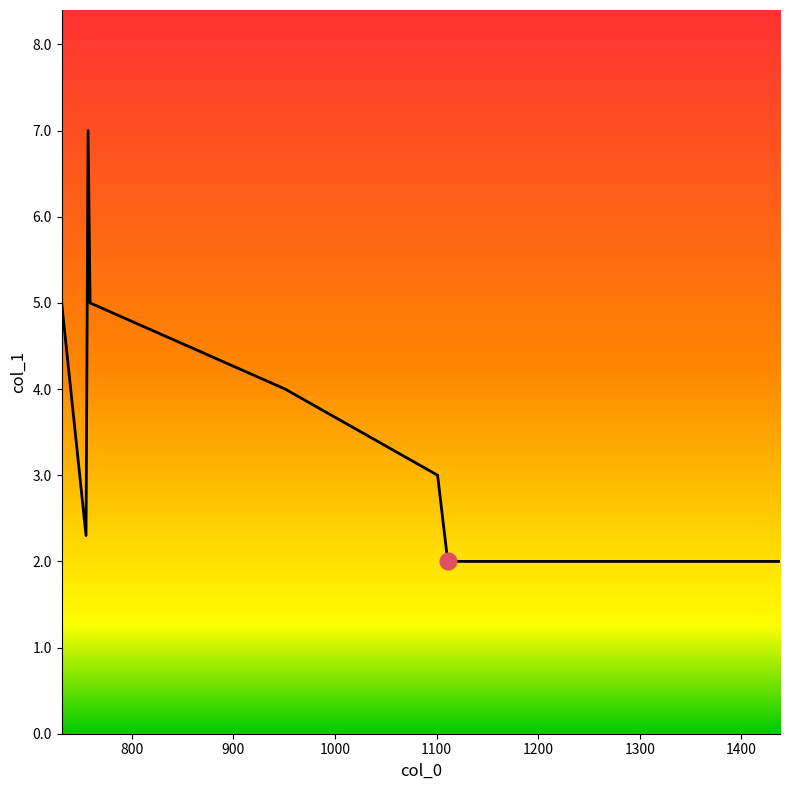

True or false: the data has more than 2 interior local peaks.

False